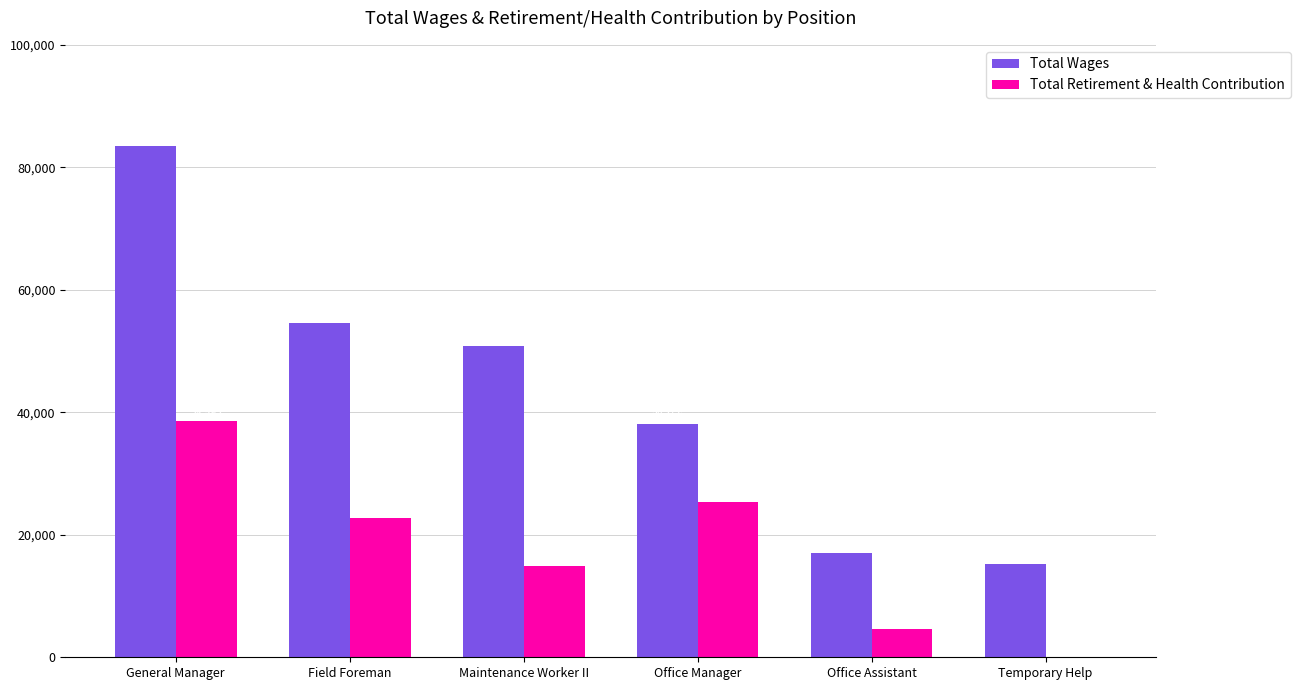

Between Field Foreman and Temporary Help, which series saw the biggest shift?

Total Wages